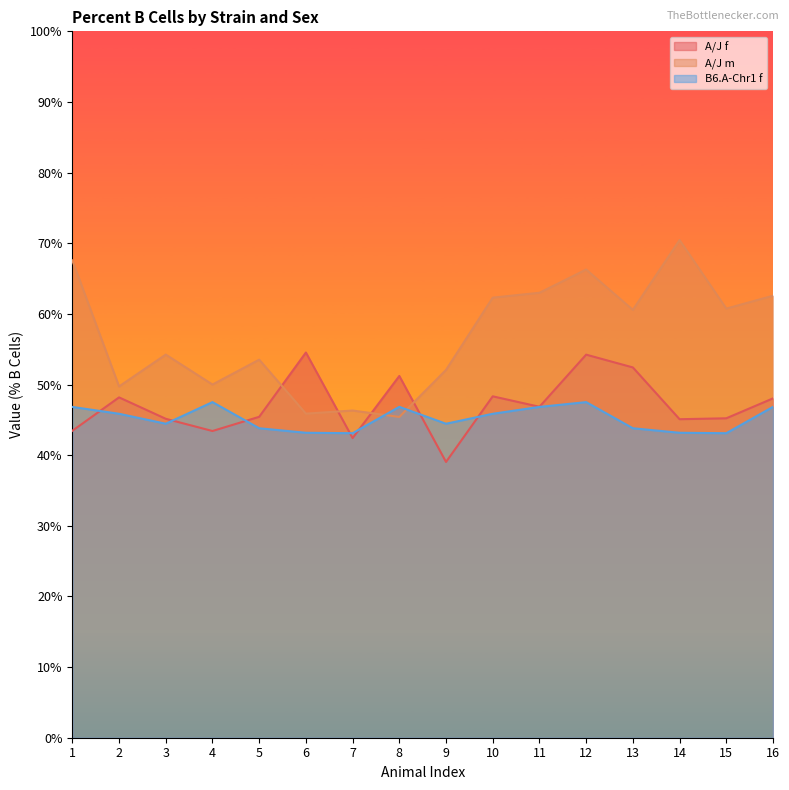

Is it true that A/J m equals 99.2 at 1?

False